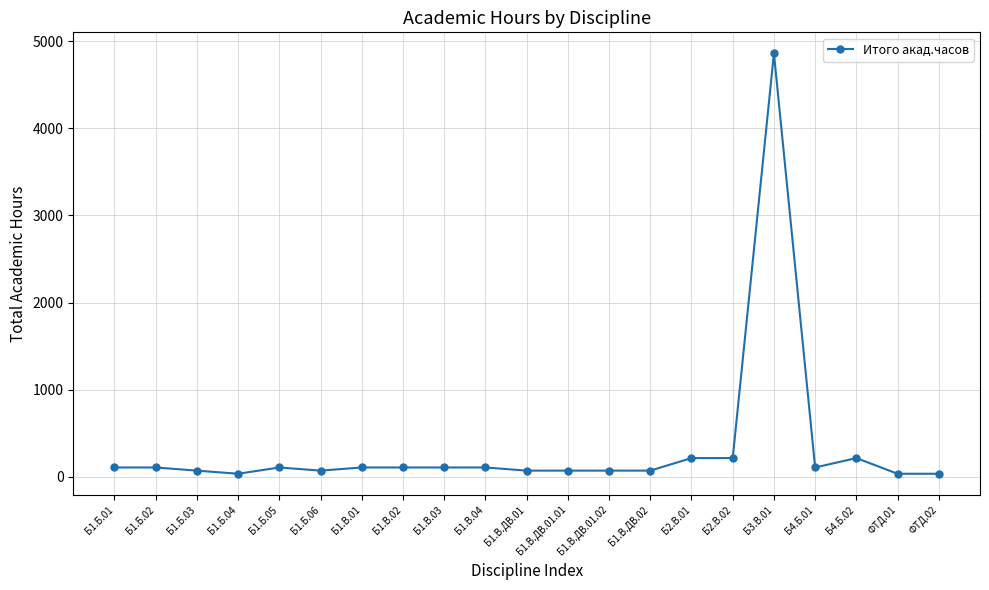

Is this an area chart (filled region under the line)?

No